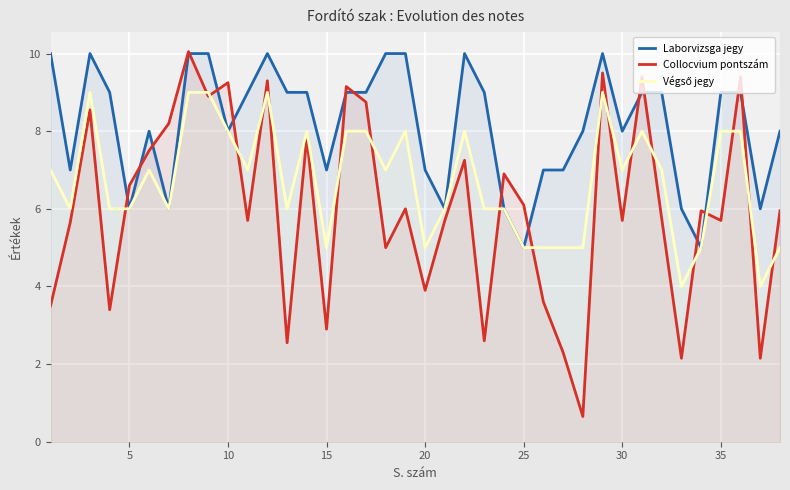

How many values in the Végső jegy series exceed 7?

14